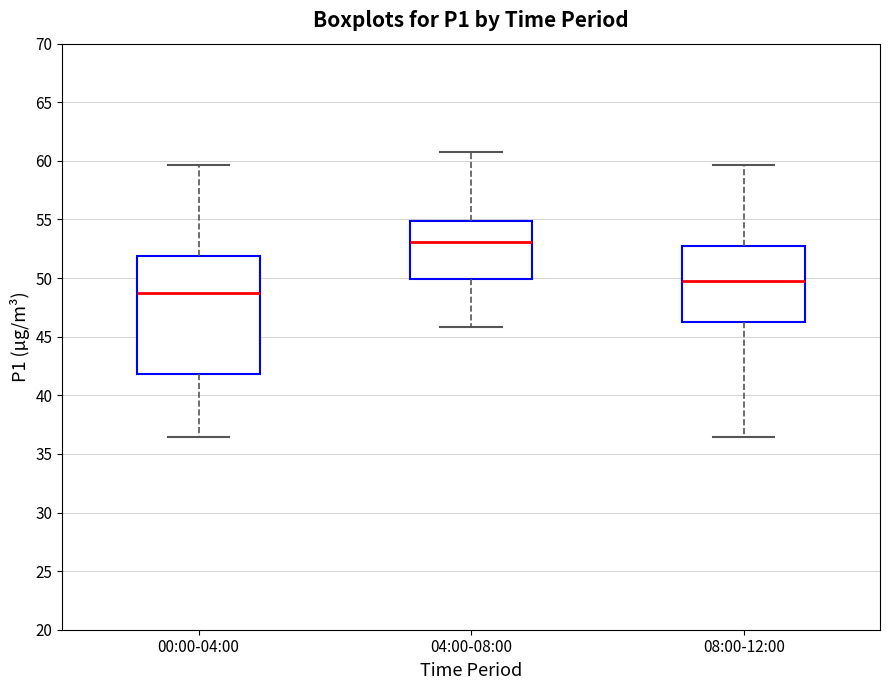

Where is the upper edge of the box for 00:00-04:00 on the y-axis? The values are not printed on the chart, so give them approximately, as read against the axis.

52.0